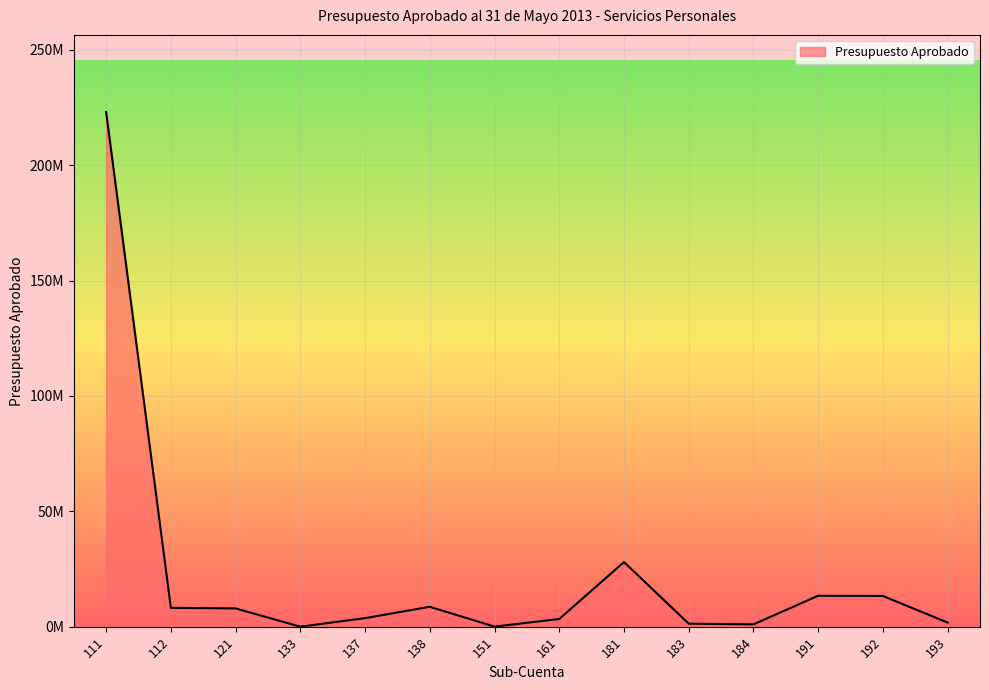

Read the value at 191.

13396711.3